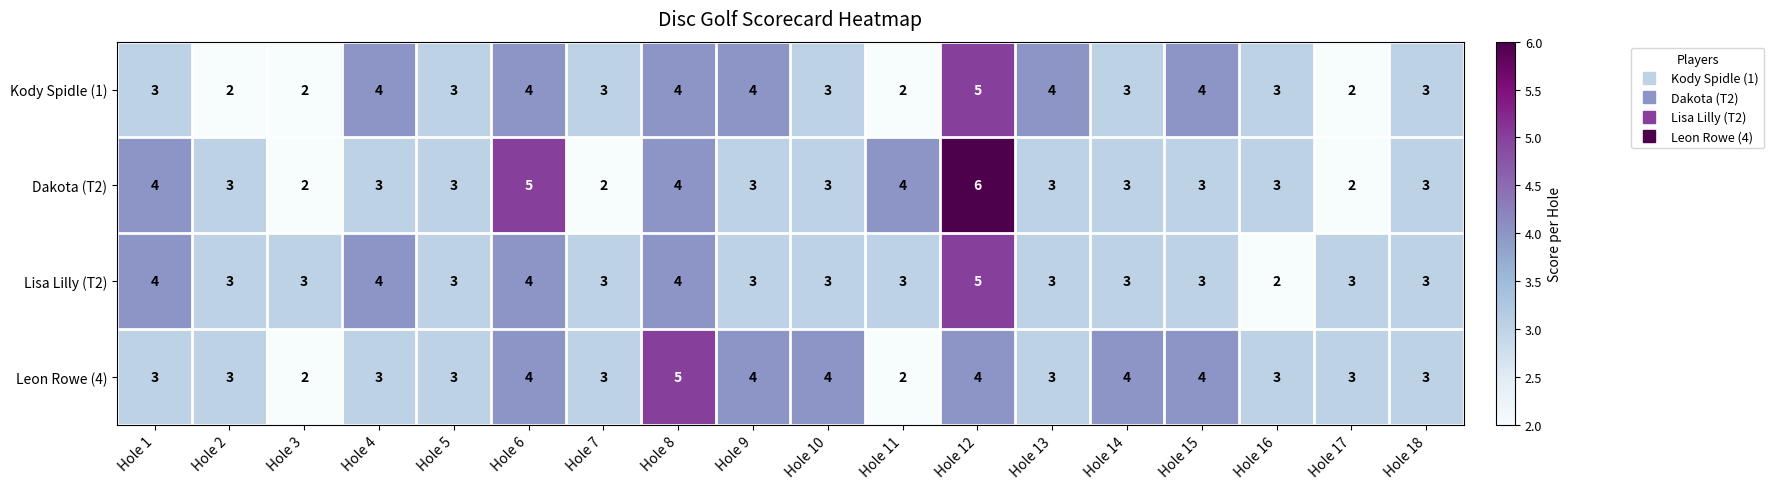

Which series has the largest range (max minus min)?

Dakota (T2)